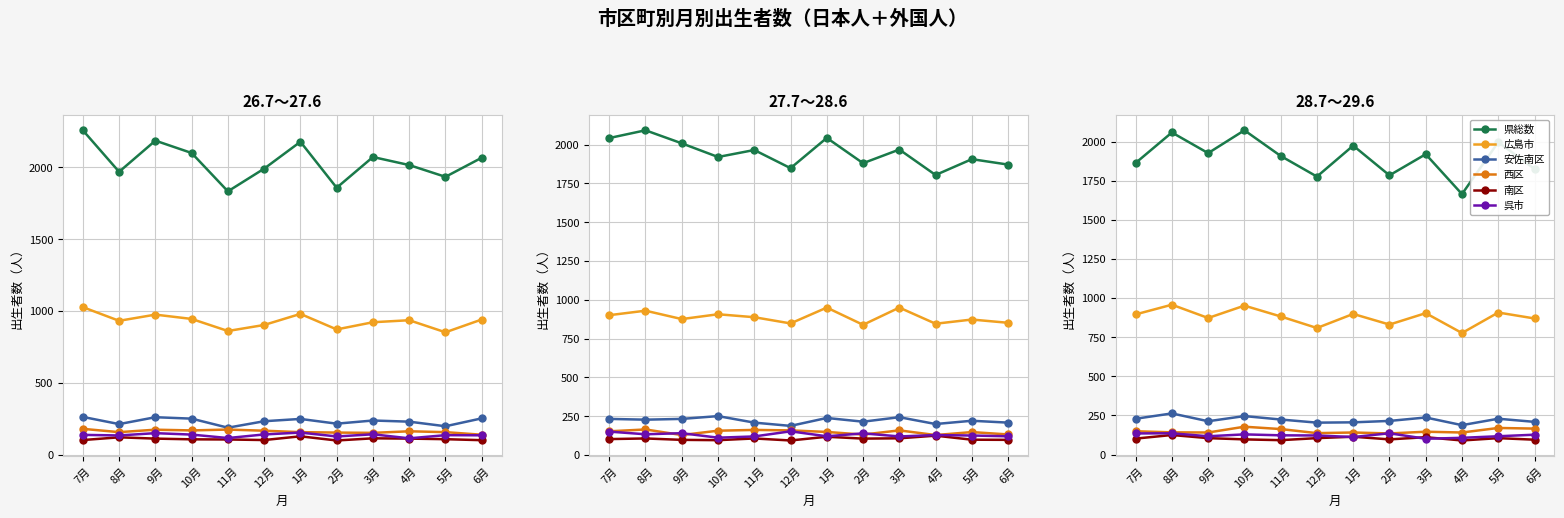

What is the label of the 10th point from the left?

4月